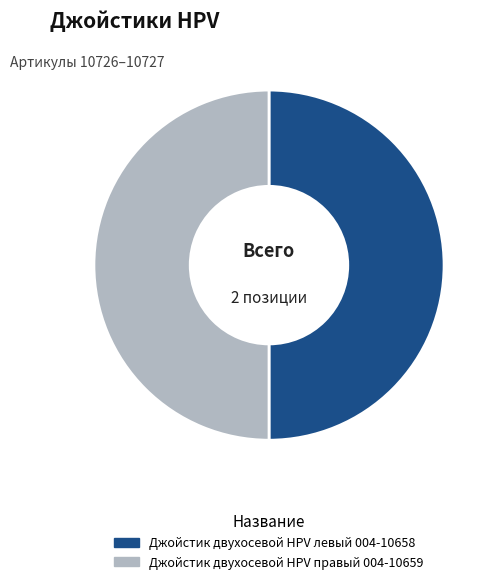

What is the ratio of the value at Джойстик двухосевой HPV левый 004-10658 to the value at Джойстик двухосевой HPV правый 004-10659?

1.0